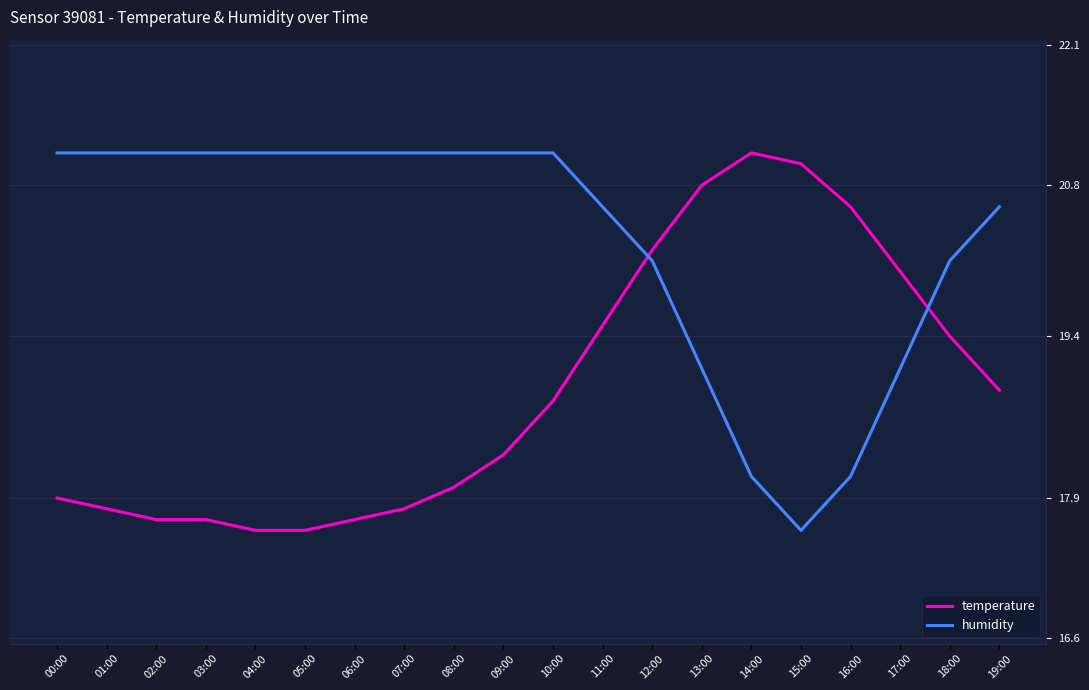

What is the minimum value for humidity?

17.6